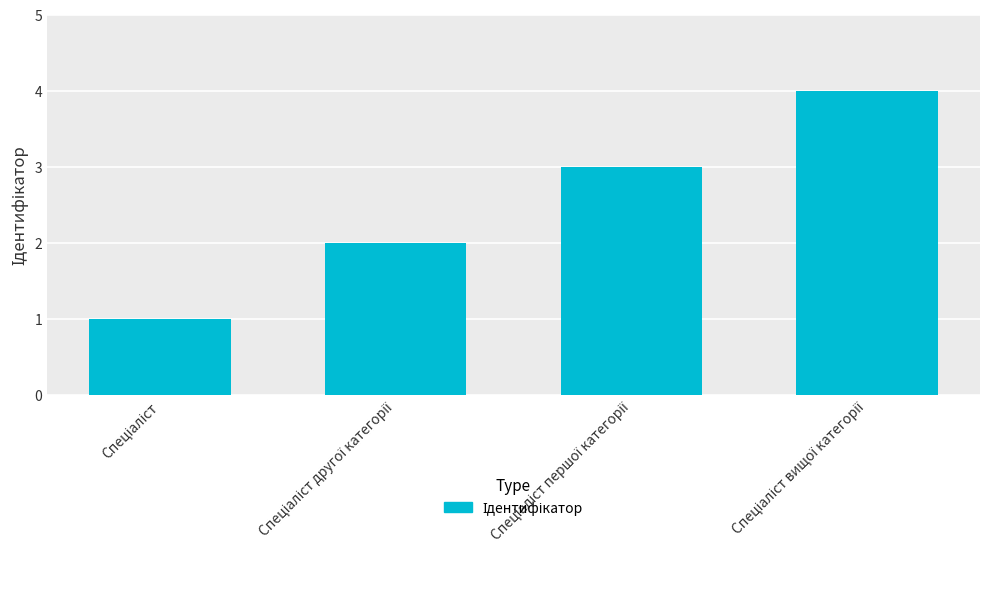

What is the greatest value displayed?

4